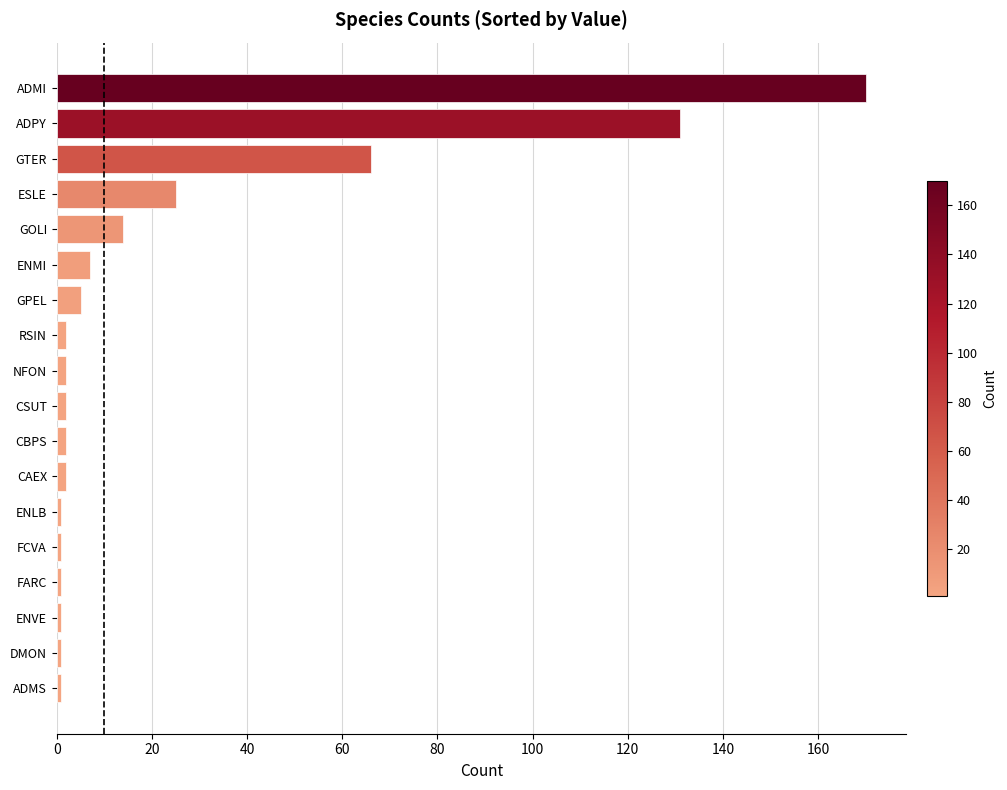

Which has a higher value, ADMS or ENMI?

ENMI